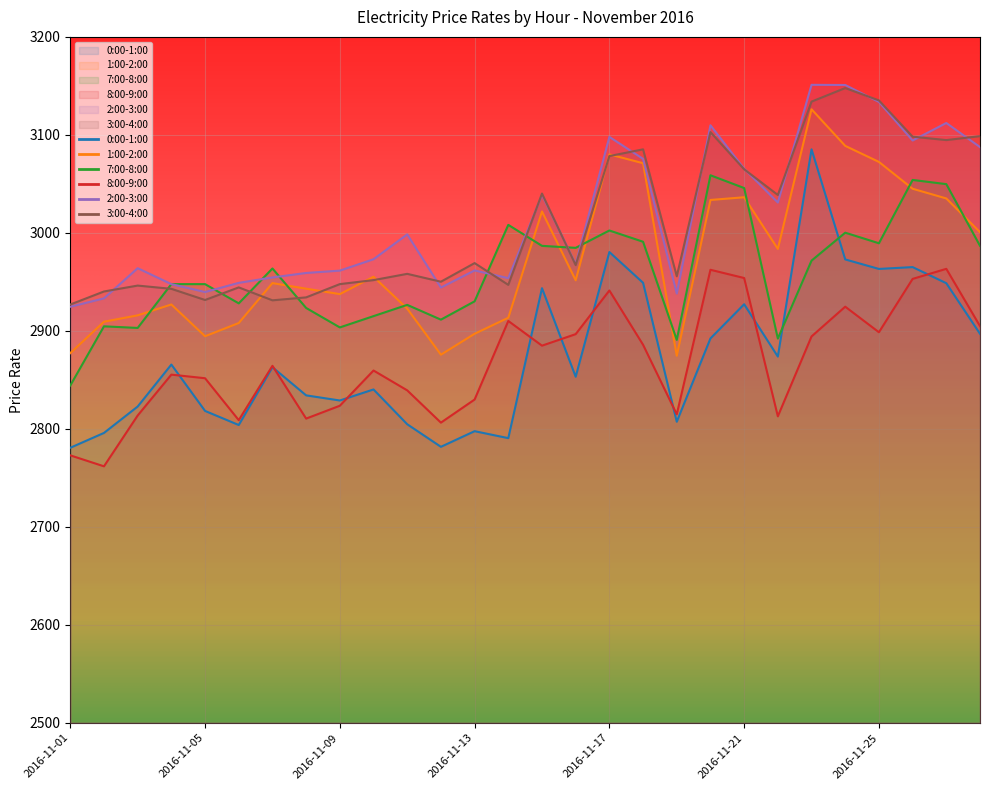

True or false: 2:00-3:00 has a value of 3150.9 at 2016-11-24.

True